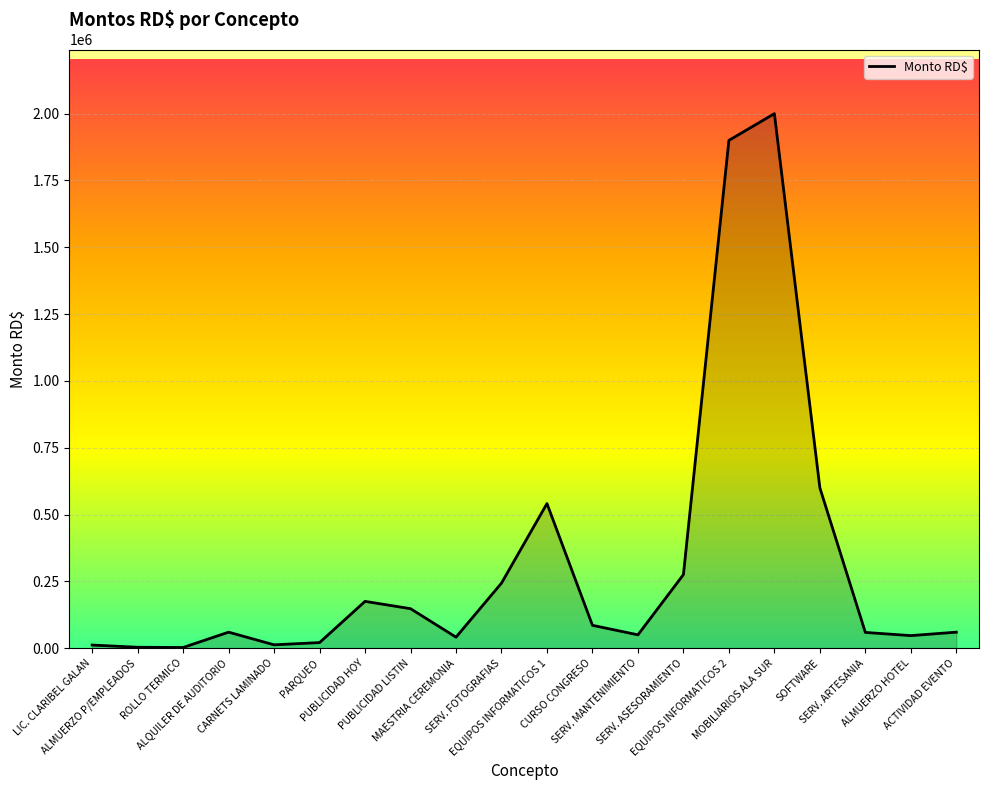

What is the maximum value shown in the chart?

2000000.0